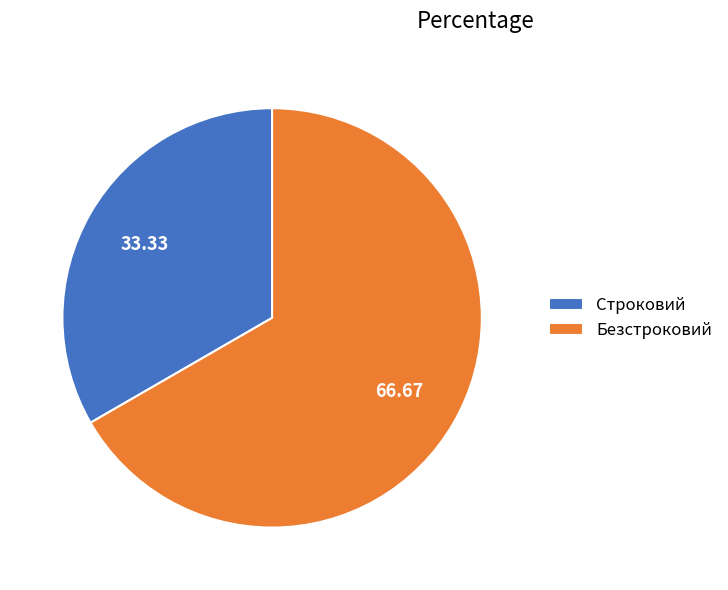

Count the number of slices in the pie.

2